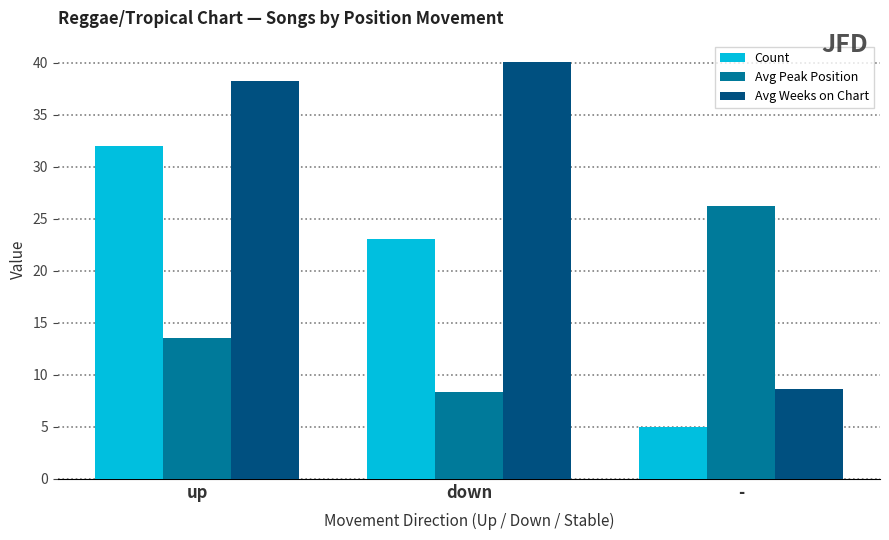

What position from the right is up?

3